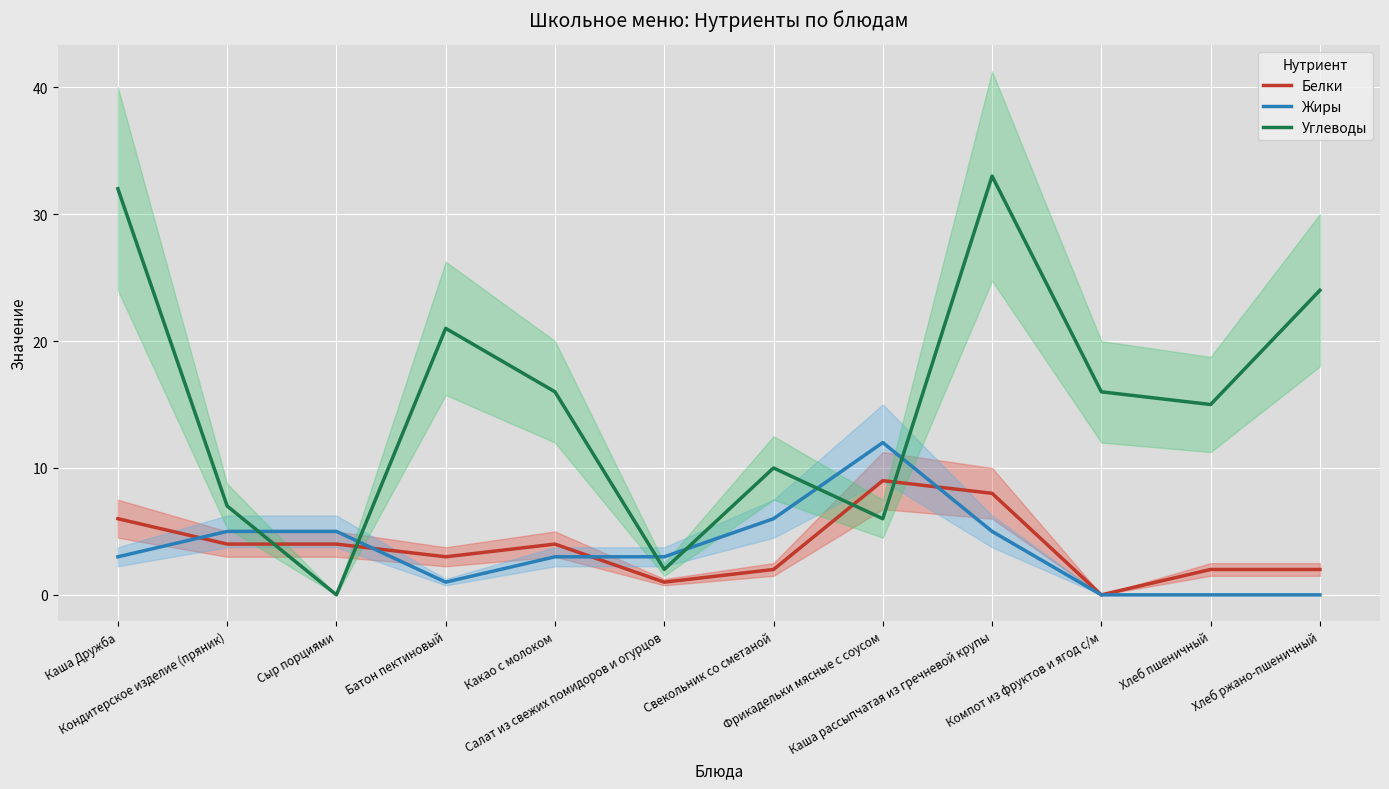

How many data points in Углеводы are above 16?

4